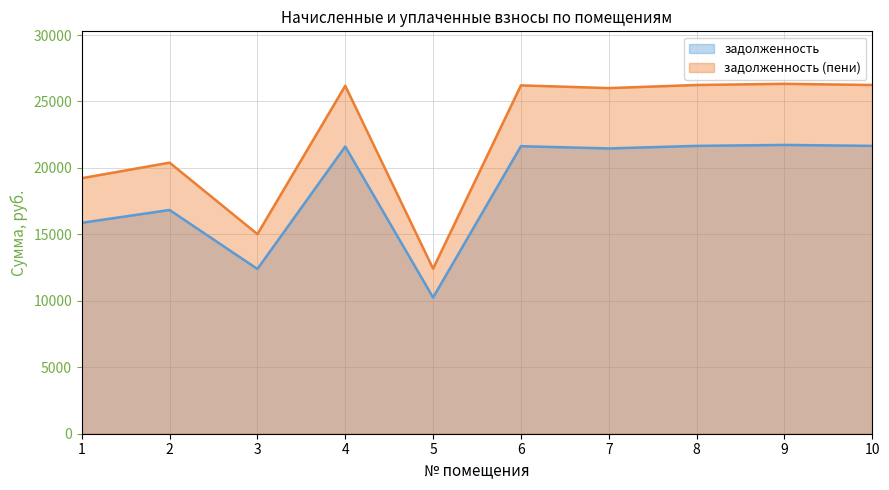

Reading right to left, extract all data points from this chart.

задолженность: 21659.8	21732.1	21659.8	21466.8	21635.6	10251.0	21611.5	12397.7	16835.8	15871.0
задолженность (пени): 26242.3	26330.0	26242.3	26008.5	26213.0	12419.8	26183.8	15020.6	20397.7	19228.8